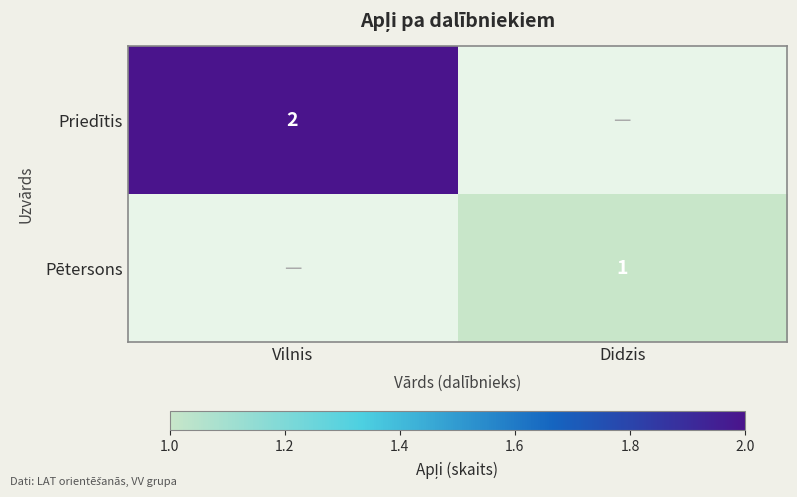

The Pētersons series shows 0 at Didzis. True or false?

False